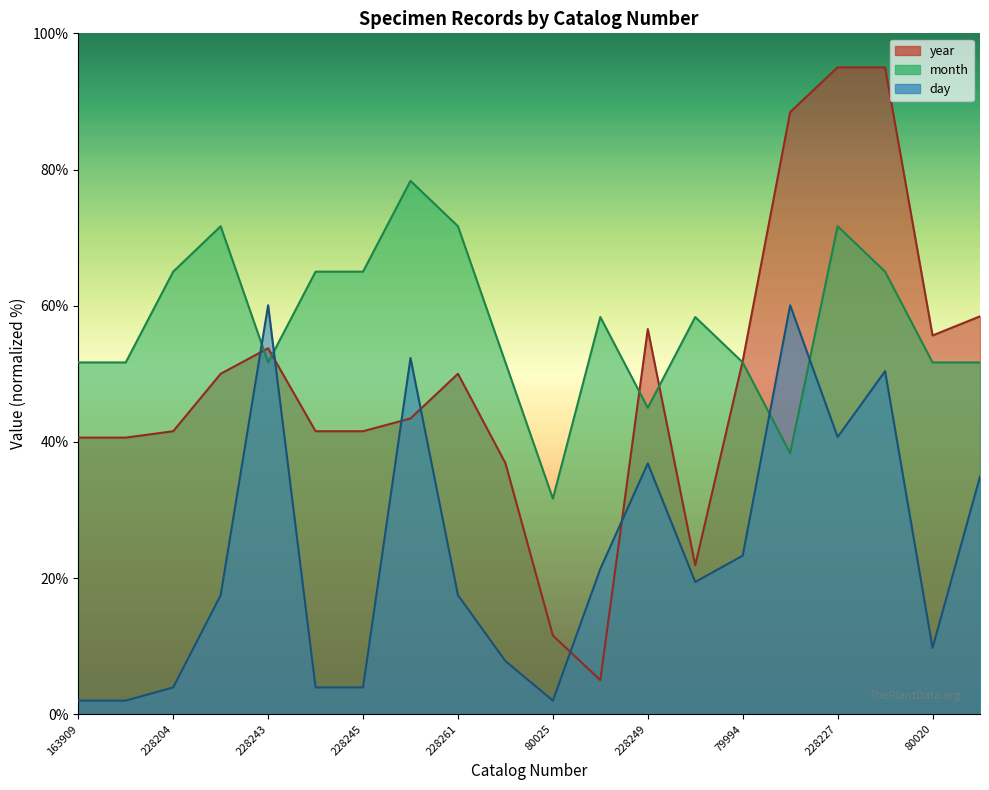

Between 163909 and 228242, which series saw the biggest shift?

month